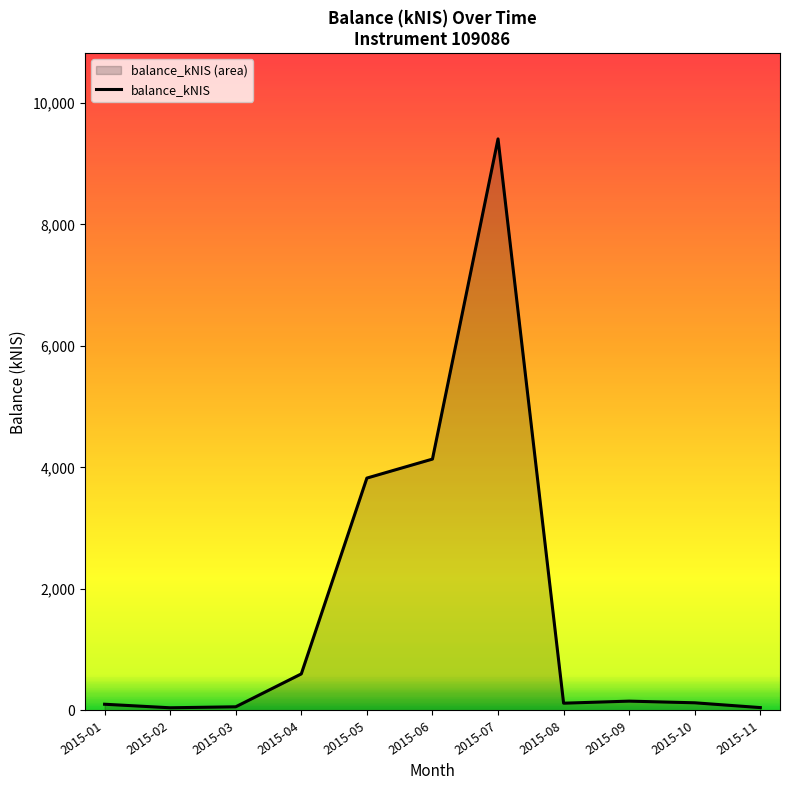

Where is the data nearest to the value 4725?

2015-06